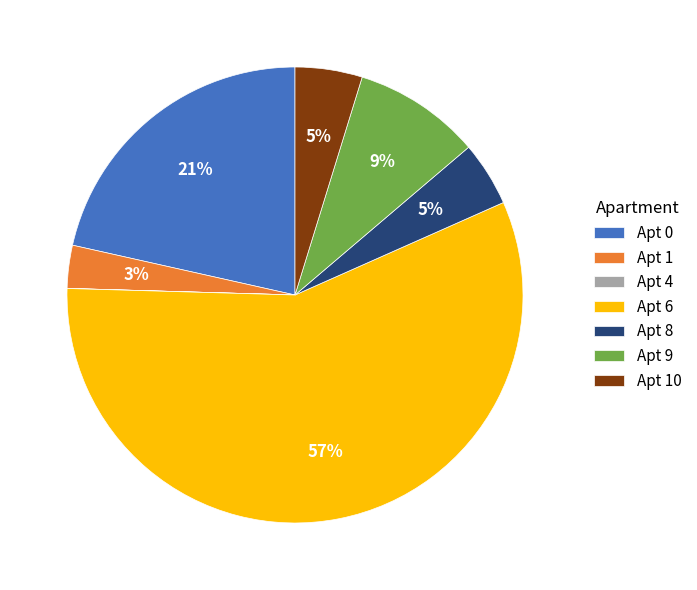

True or false: Apt 6 accounts for 57% of the total.

True